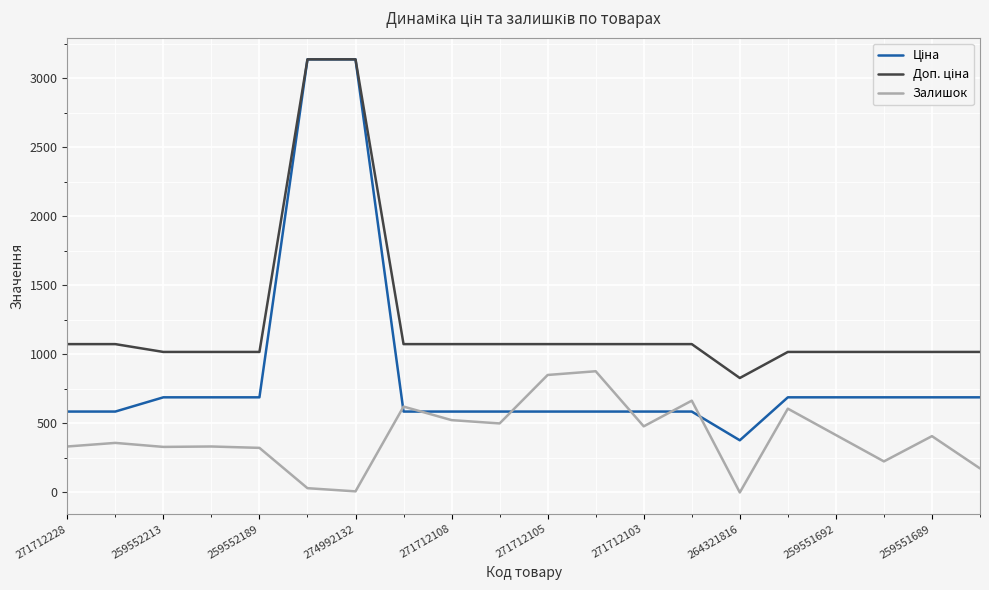

What is the greatest value displayed?

3137.0